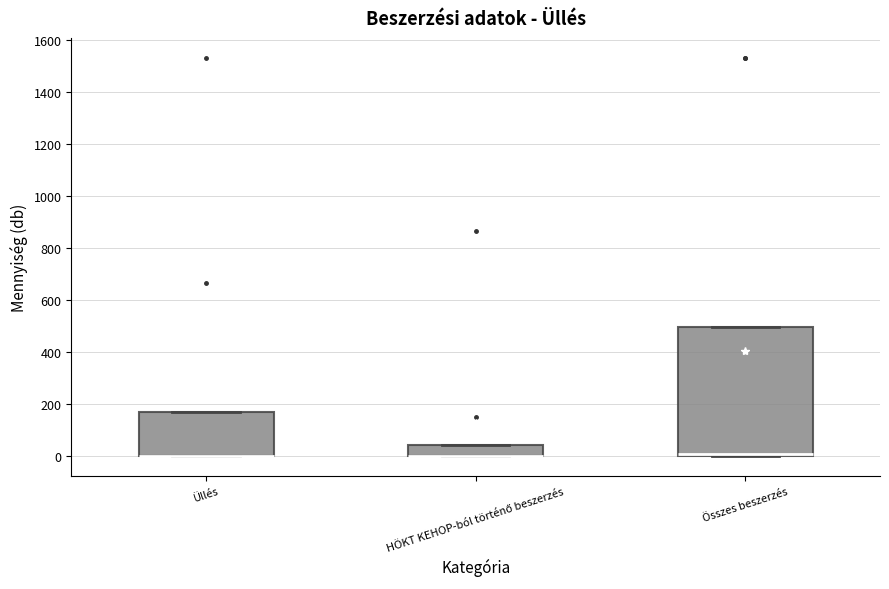

Reading left to right, read every box against the y-axis: the position of its median line, the range the box covers, and the ends of its whiskers. The values are not printed on the chart, so give them approximately, as read against the axis.

Üllés: median 0 (drawn on the box's lower edge), box 0 to 180, whiskers 0 to 180
HÖKT KEHOP-ból történő beszerzés: median 0 (drawn on the box's lower edge), box 0 to 40, whiskers 0 to 40
Összes beszerzés: median 0 (drawn on the box's lower edge), box 0 to 500, whiskers 0 to 500